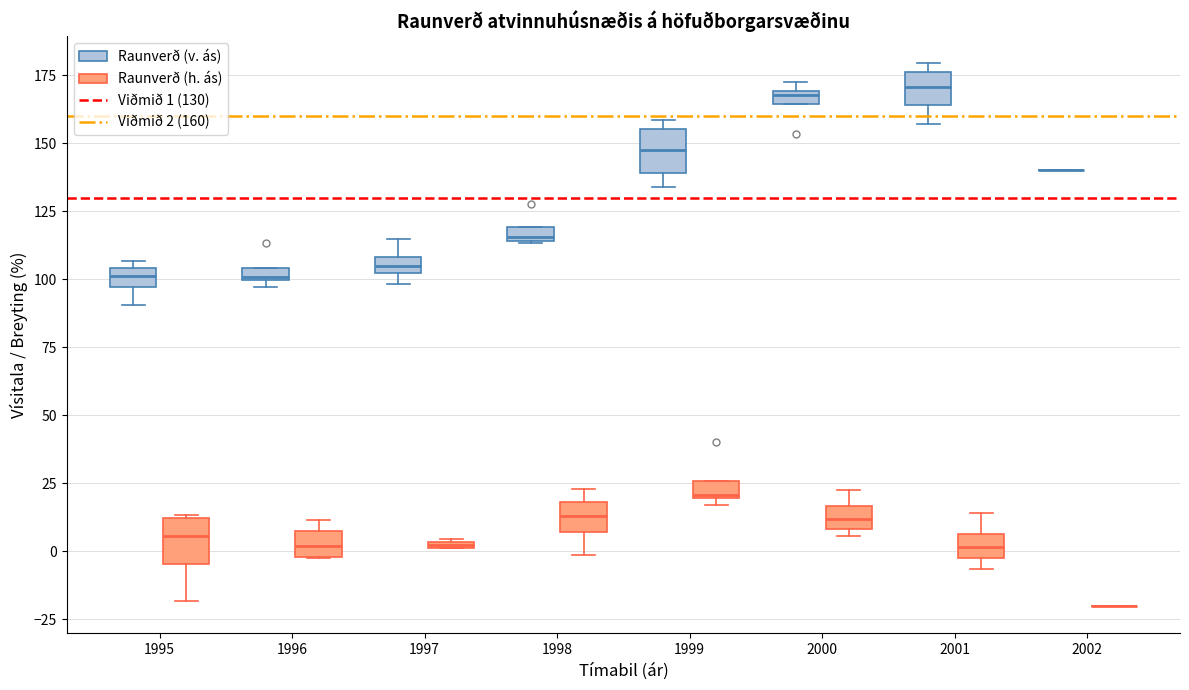

Where is the lower edge of the box for 1999 (Raunverð (h. ás)) on the y-axis? The values are not printed on the chart, so give them approximately, as read against the axis.

20